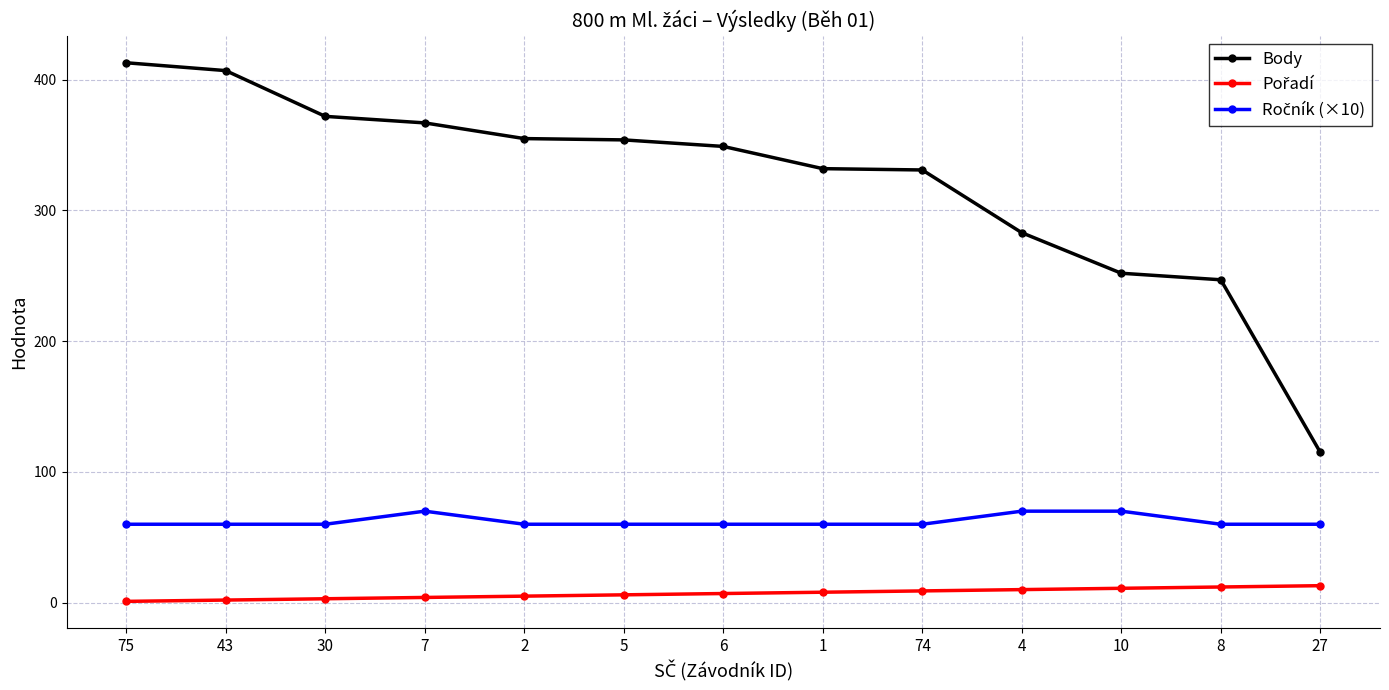

Which category has the lowest value in the Body series?

27